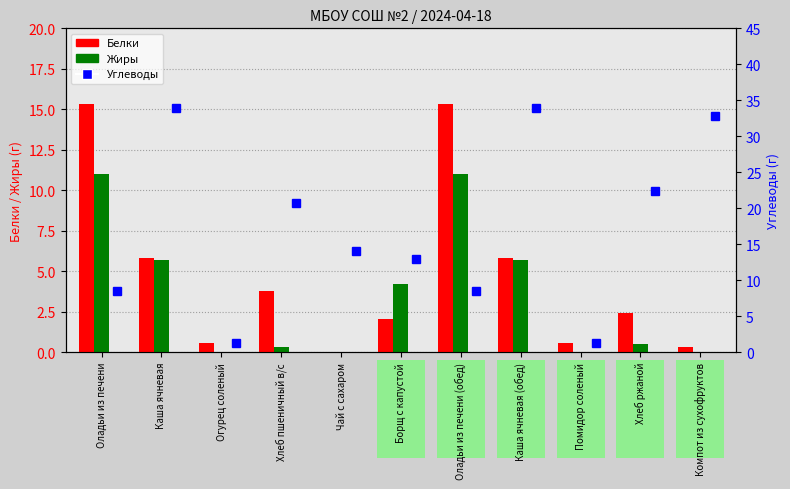

Where does the Белки series first go above 2?

Оладьи из печени